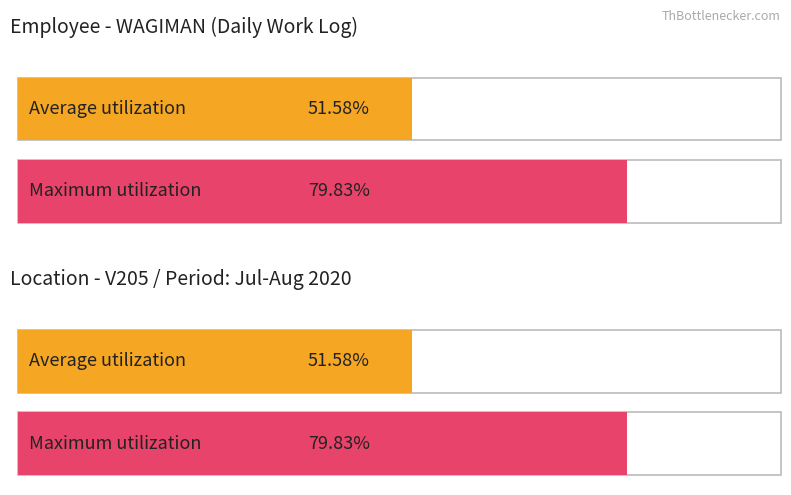

Is it true that Low (Work Hours) equals 17.7 at 1-Sat?

False